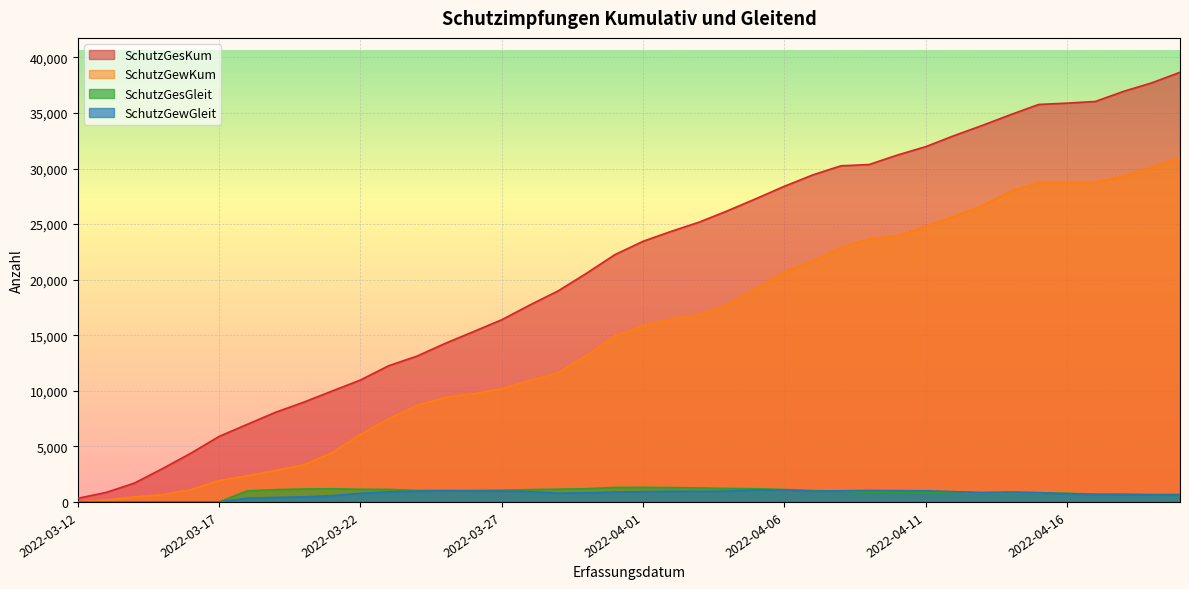

Where is the first local maximum for SchutzGesGleit?

2022-03-21